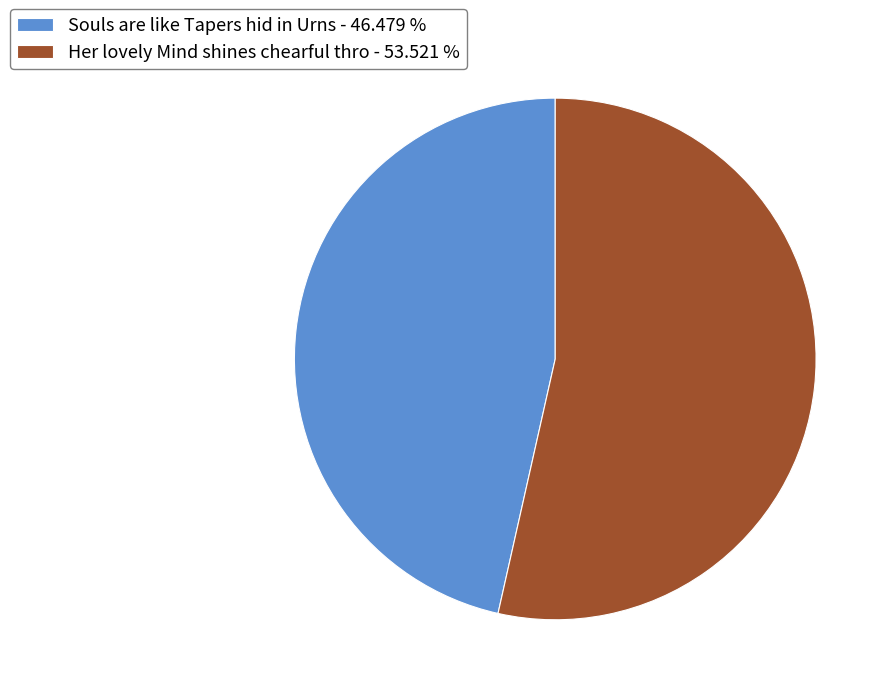

Does any single category account for the majority?

Yes